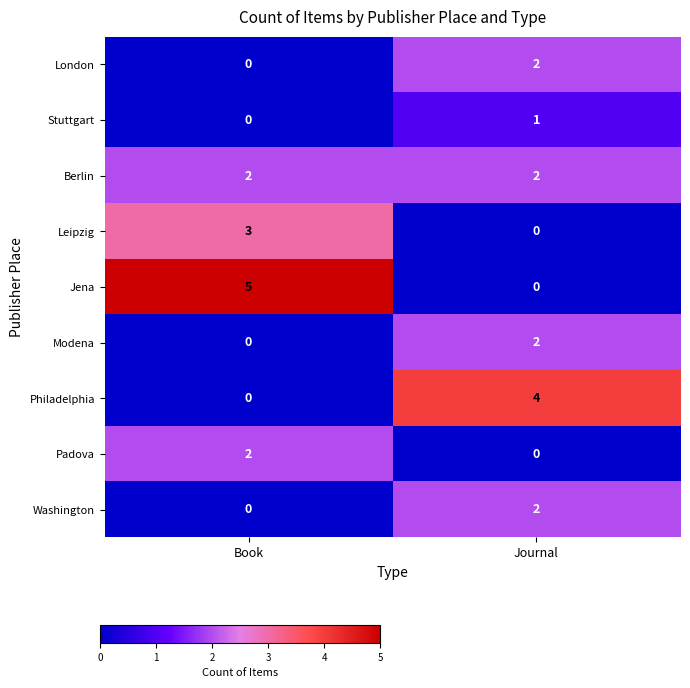

True or false: London has a value of 2 at Journal.

True